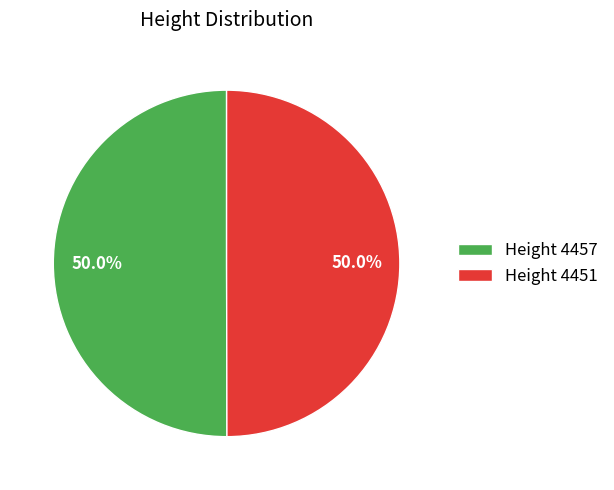

What is the total percentage of Height 4451 and Height 4457?

100.0%